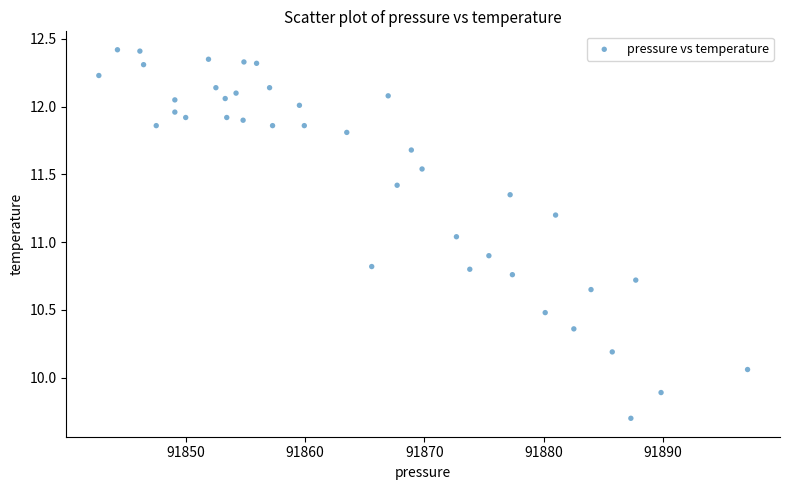

What is the range of X values (max minus min)?

54.4